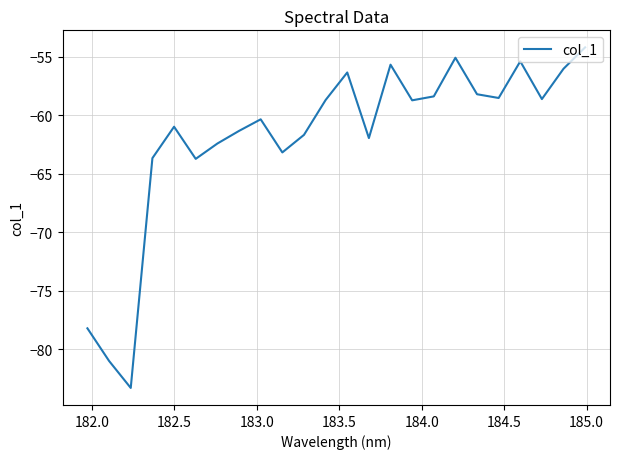

What is the smallest value displayed?

-83.3